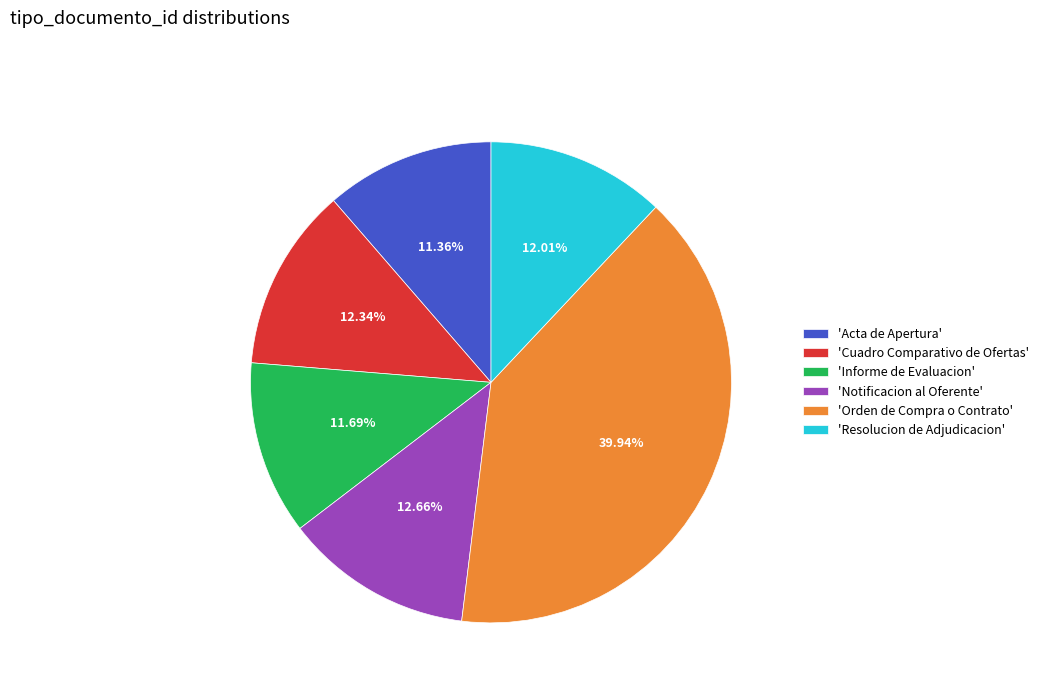

Do 'Cuadro Comparativo de Ofertas' and 'Informe de Evaluacion' together represent more than half of the pie?

No